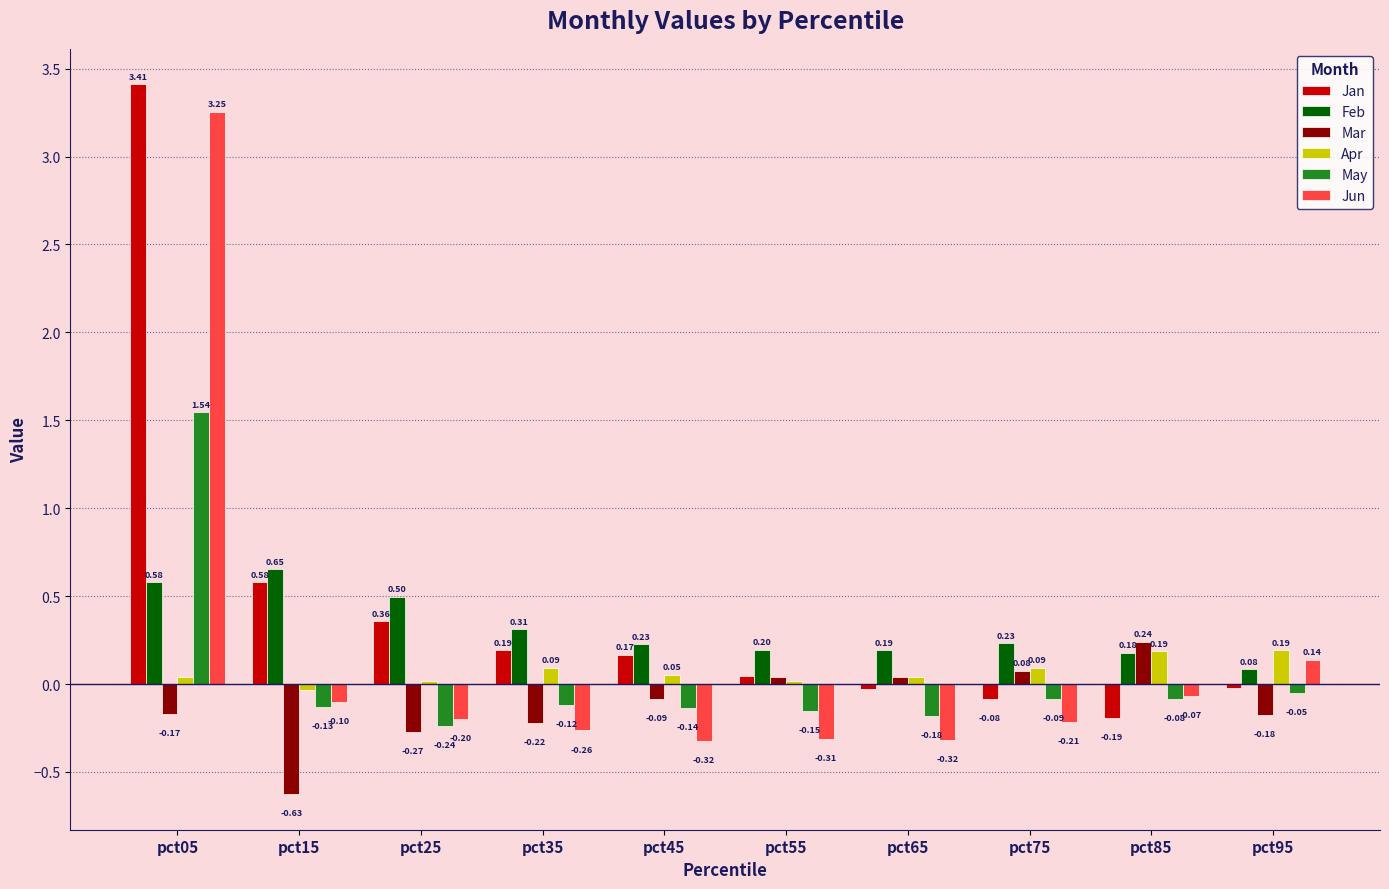

What is the sum of all Jun values?

1.6